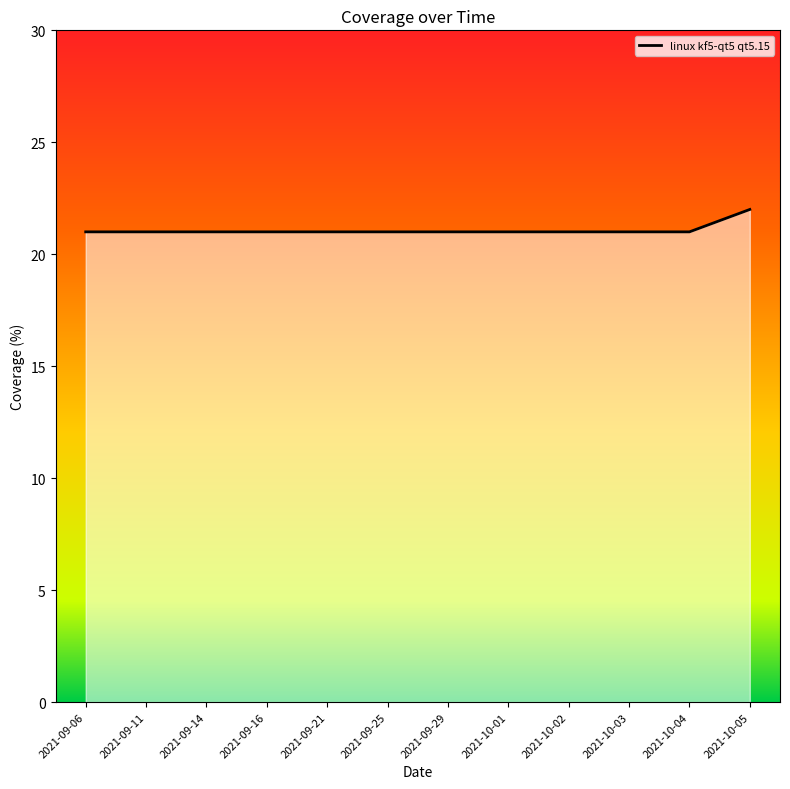

Is it true that the value at 2021-10-02 is 37?

False